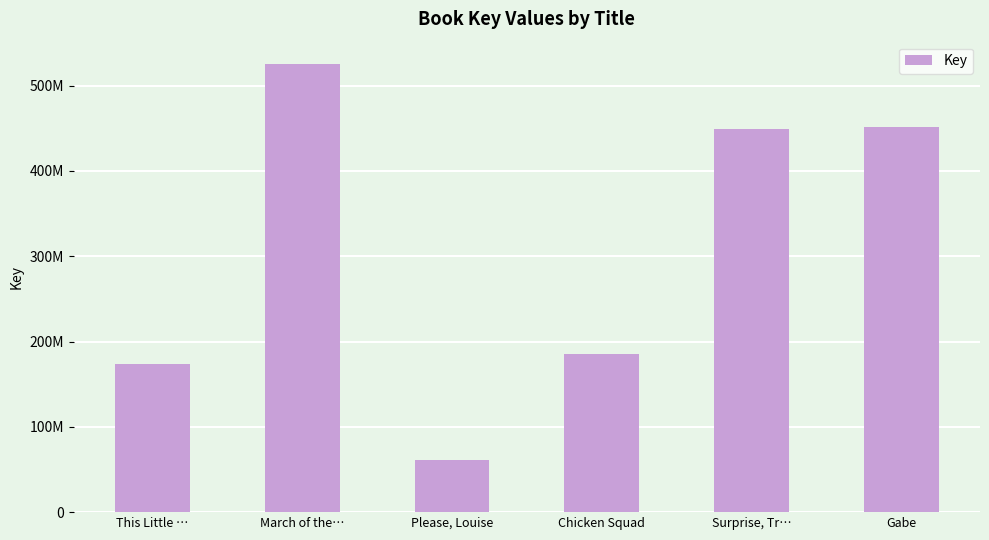

What is the label of the 5th bar from the left?

Surprise, Tr…